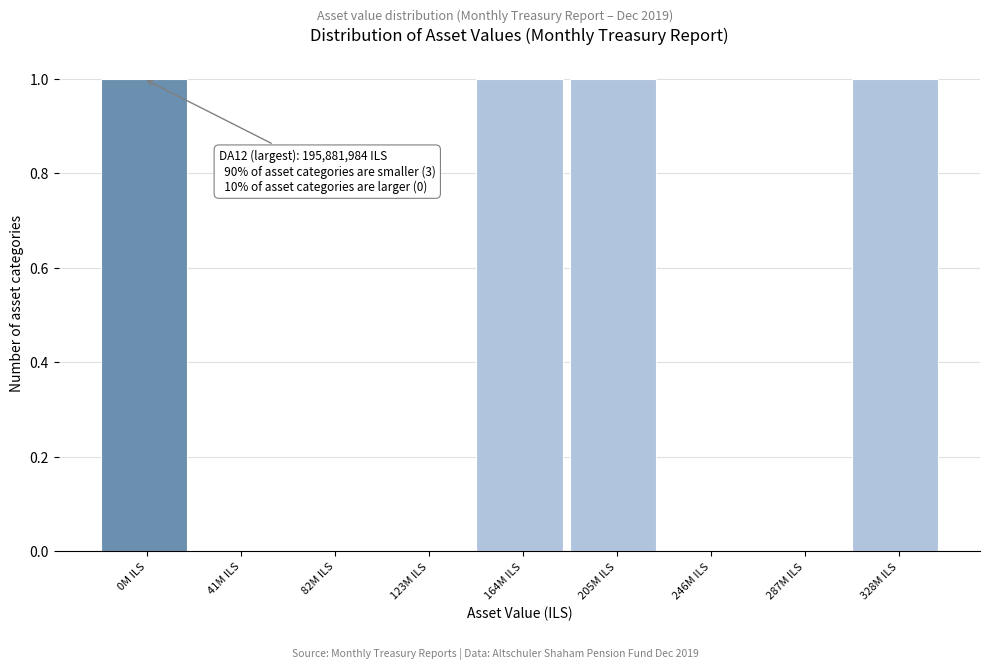

Reading right to left, list all the values displayed in this chart.

328M ILS=1	287M ILS=0	246M ILS=0	205M ILS=1	164M ILS=1	123M ILS=0	82M ILS=0	41M ILS=0	0M ILS=1